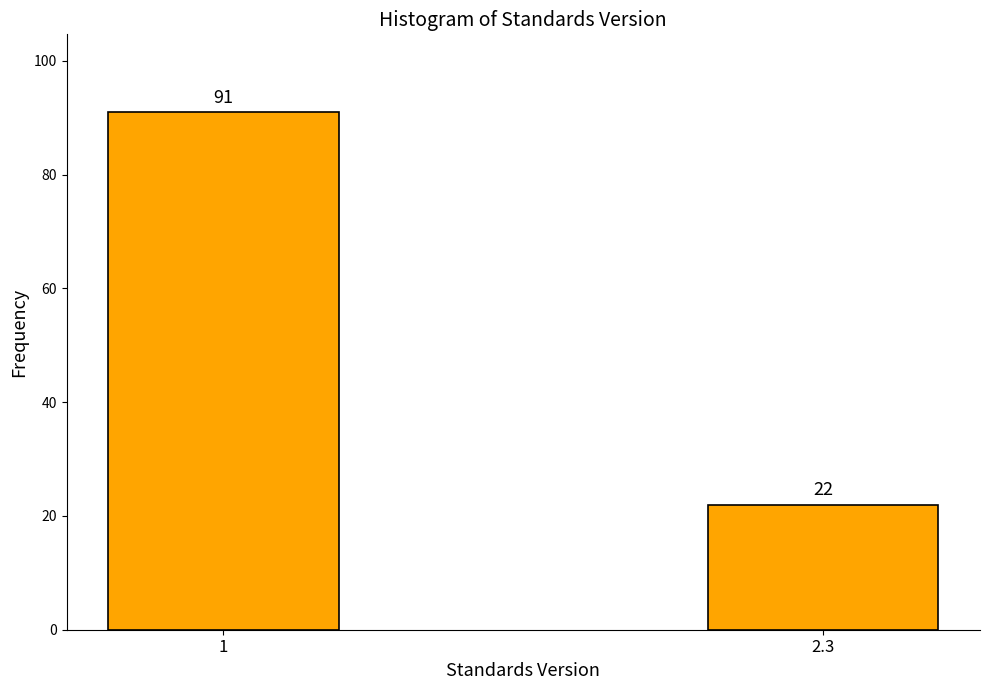

Reading left to right, what are all the values shown in this chart?

91	22